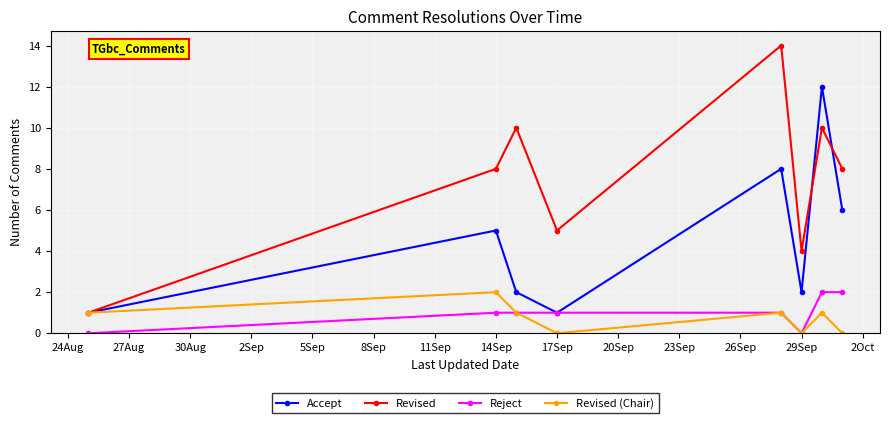

What is the greatest value displayed?

14